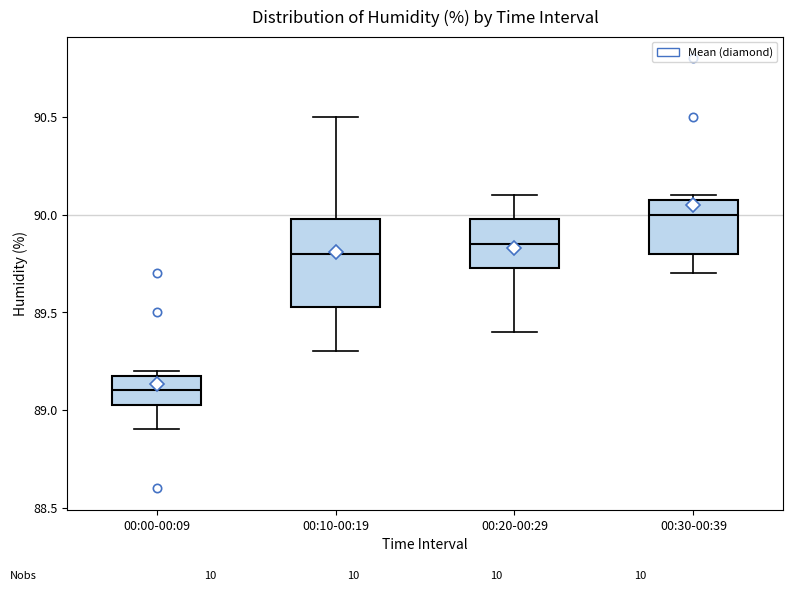

Comparing the boxes themselves (not the whiskers), which one is the tallest?

00:10-00:19